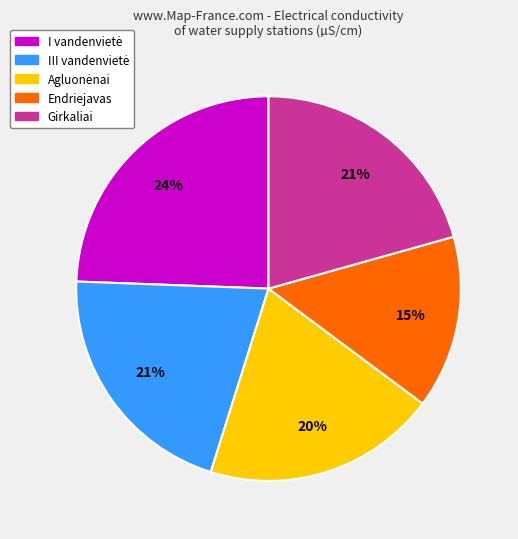

To the nearest percent, what is the average slice percentage?

20%